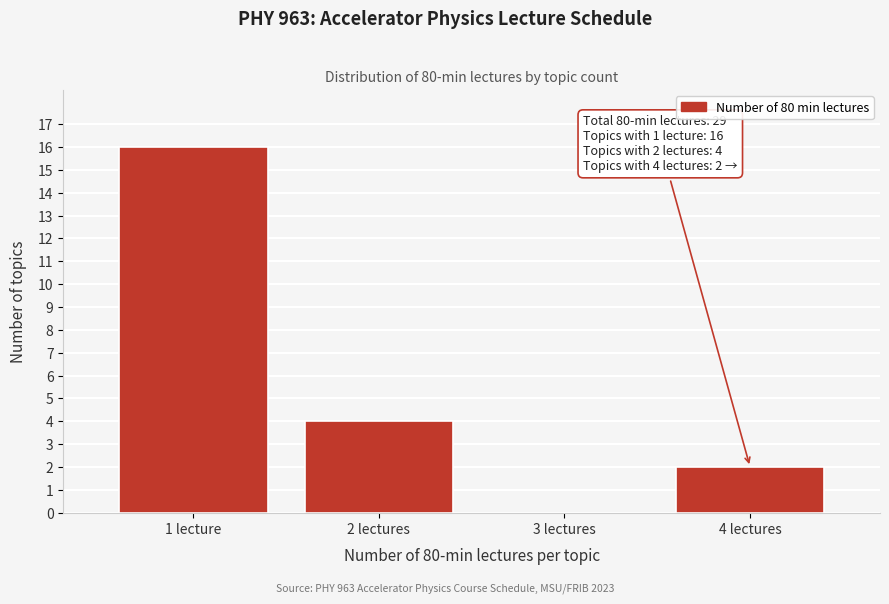

Reading left to right, what are all the values shown in this chart?

1 lecture=16	2 lectures=4	3 lectures=0	4 lectures=2